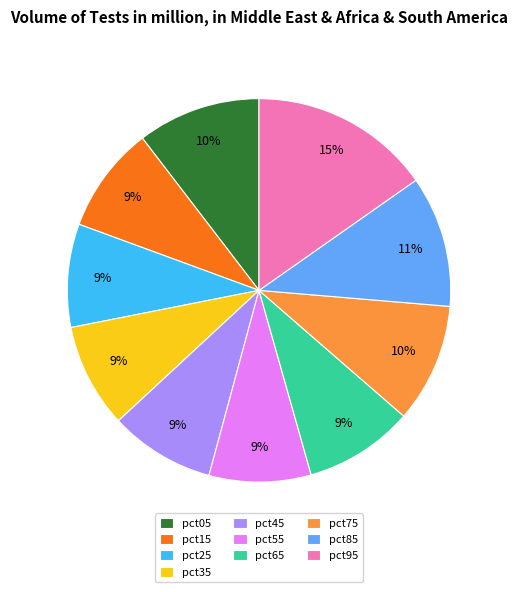

How many slices are in this pie chart?

10